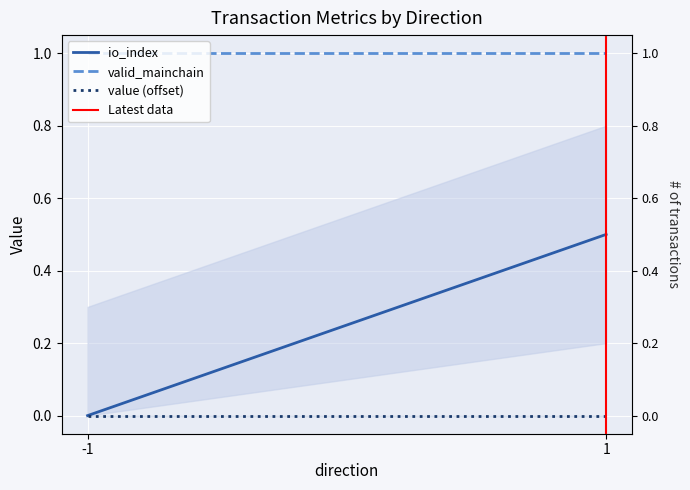

List the series in order of their peak value, lowest first.

value (offset), io_index, valid_mainchain, Latest data